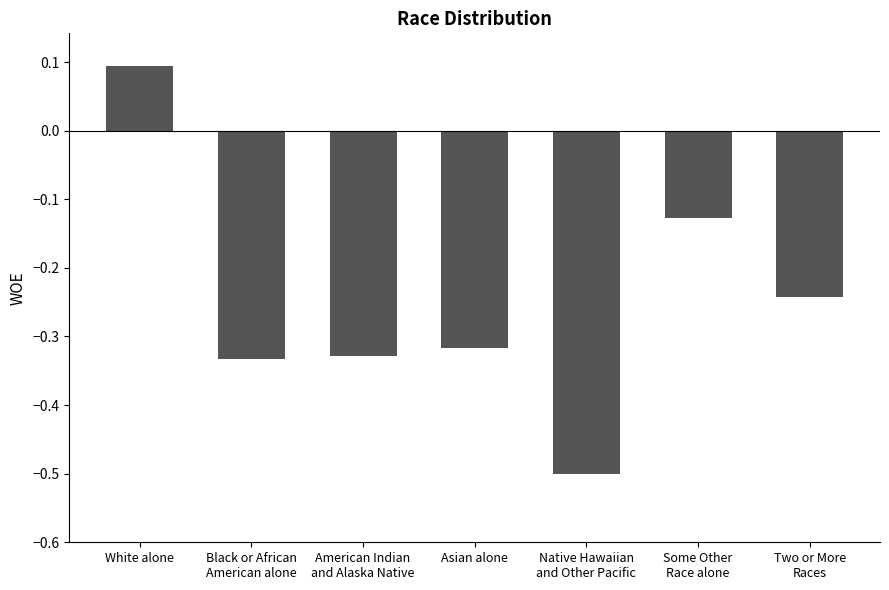

Where does the data first go above 0?

White alone